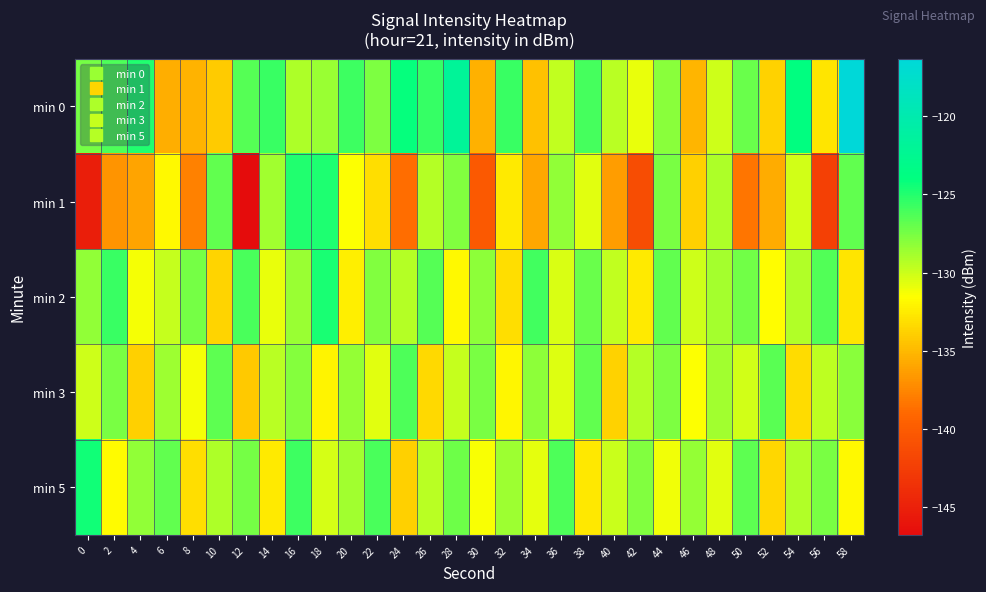

Reading right to left, extract all data points from this chart.

min 0: 58=-116.3	56=-132.8	54=-123.9	52=-133.7	50=-127.1	48=-130.1	46=-135.2	44=-128.1	42=-130.9	40=-129.5	38=-126.0	36=-129.7	34=-134.6	32=-125.7	30=-135.4	28=-121.8	26=-125.5	24=-124.1	22=-127.7	20=-125.7	18=-128.5	16=-129.1	14=-125.6	12=-126.5	10=-134.1	8=-135.3	6=-135.6	4=-125.0	2=-126.3	0=-127.4
min 1: 58=-126.9	56=-142.3	54=-130.2	52=-135.6	50=-138.4	48=-129.1	46=-133.8	44=-127.5	42=-141.2	40=-136.4	38=-130.7	36=-128.3	34=-135.9	32=-132.6	30=-140.1	28=-127.8	26=-129.4	24=-138.7	22=-133.2	20=-131.5	18=-124.8	16=-125.0	14=-128.7	12=-146.8	10=-126.9	8=-137.7	6=-131.9	4=-136.0	2=-136.8	0=-145.2
min 2: 58=-132.8	56=-126.4	54=-129.2	52=-131.6	50=-127.3	48=-128.9	46=-130.1	44=-126.8	42=-132.5	40=-129.7	38=-127.1	36=-130.4	34=-125.9	32=-133.1	30=-128.2	28=-131.8	26=-126.5	24=-129.4	22=-127.8	20=-132.3	18=-124.7	16=-128.5	14=-130.9	12=-126.1	10=-133.6	8=-127.4	6=-129.8	4=-131.2	2=-125.7	0=-128.3
min 3: 58=-128.0	56=-129.6	54=-133.3	52=-126.6	50=-130.2	48=-128.8	46=-131.5	44=-127.7	42=-129.3	40=-133.7	38=-126.9	36=-130.5	34=-128.1	32=-131.9	30=-127.6	28=-129.8	26=-133.4	24=-126.2	22=-130.7	20=-128.4	18=-132.1	16=-127.9	14=-129.5	12=-134.2	10=-126.7	8=-131.3	6=-128.6	4=-133.8	2=-127.5	0=-130.1
min 5: 58=-131.8	56=-127.5	54=-129.2	52=-133.5	50=-126.7	48=-130.6	46=-128.4	44=-131.1	42=-127.8	40=-129.9	38=-132.7	36=-126.3	34=-130.8	32=-128.6	30=-131.4	28=-127.2	26=-129.5	24=-133.9	22=-126.1	20=-128.7	18=-130.3	16=-125.8	14=-132.6	12=-127.4	10=-129.1	8=-133.2	6=-126.9	4=-128.3	2=-131.7	0=-124.5